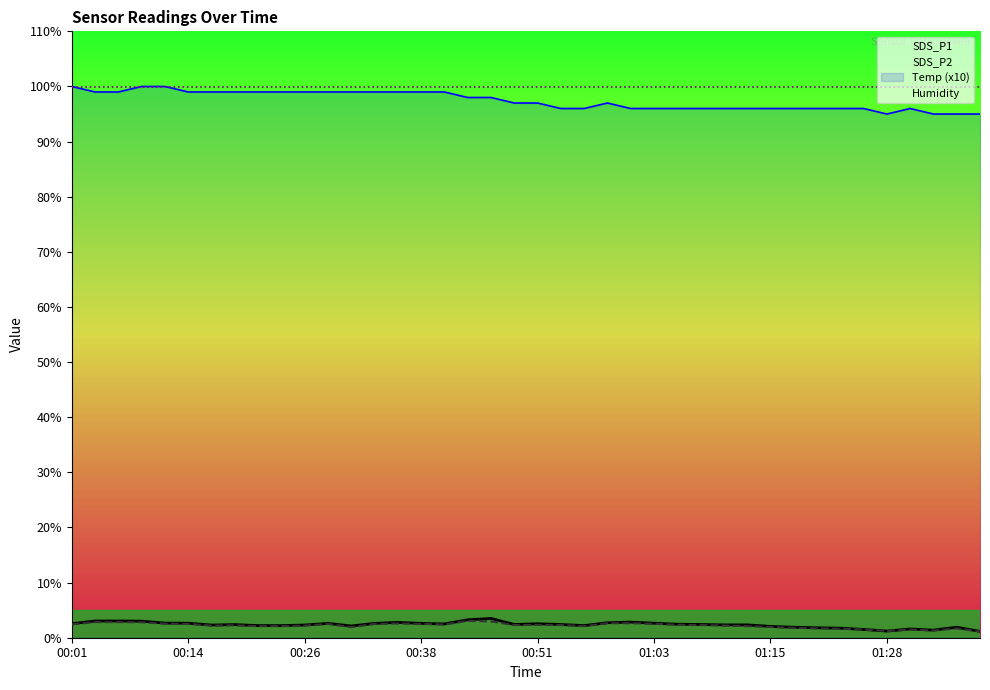

Which series has the largest total across all categories?

Humidity